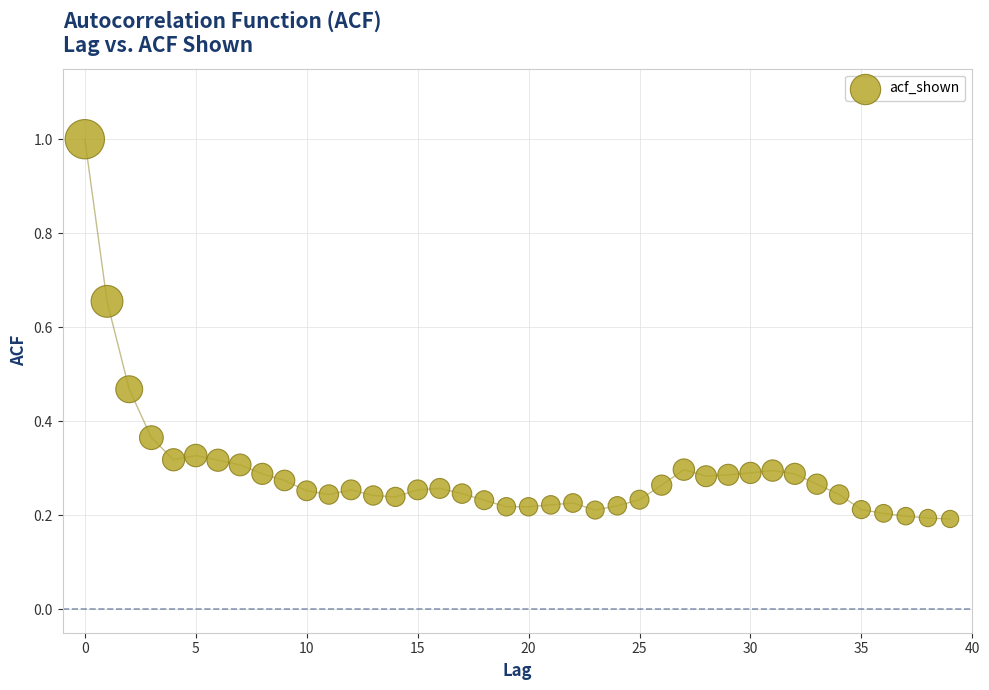

What is the range of Y values (max minus min)?

0.8